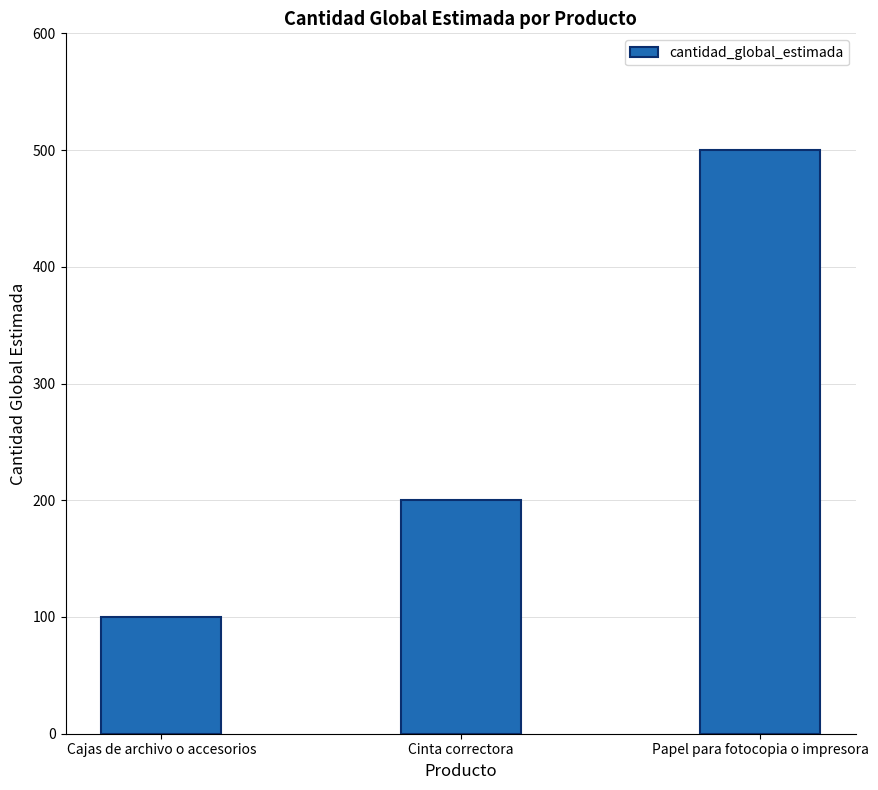

What is the greatest value displayed?

500